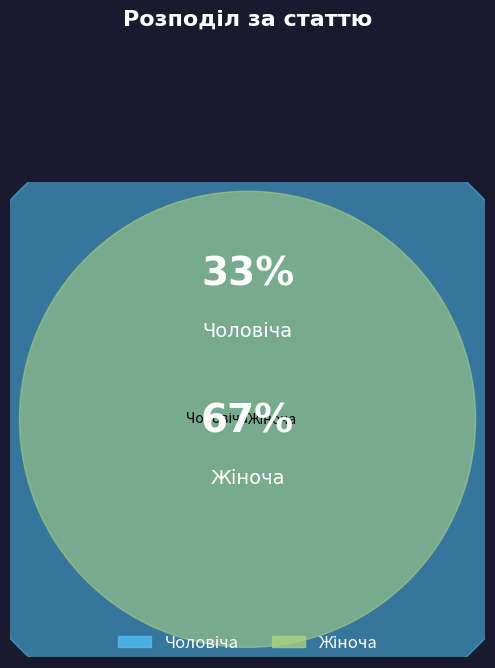

Rank the categories by value from highest to lowest.

Жіноча, Чоловіча